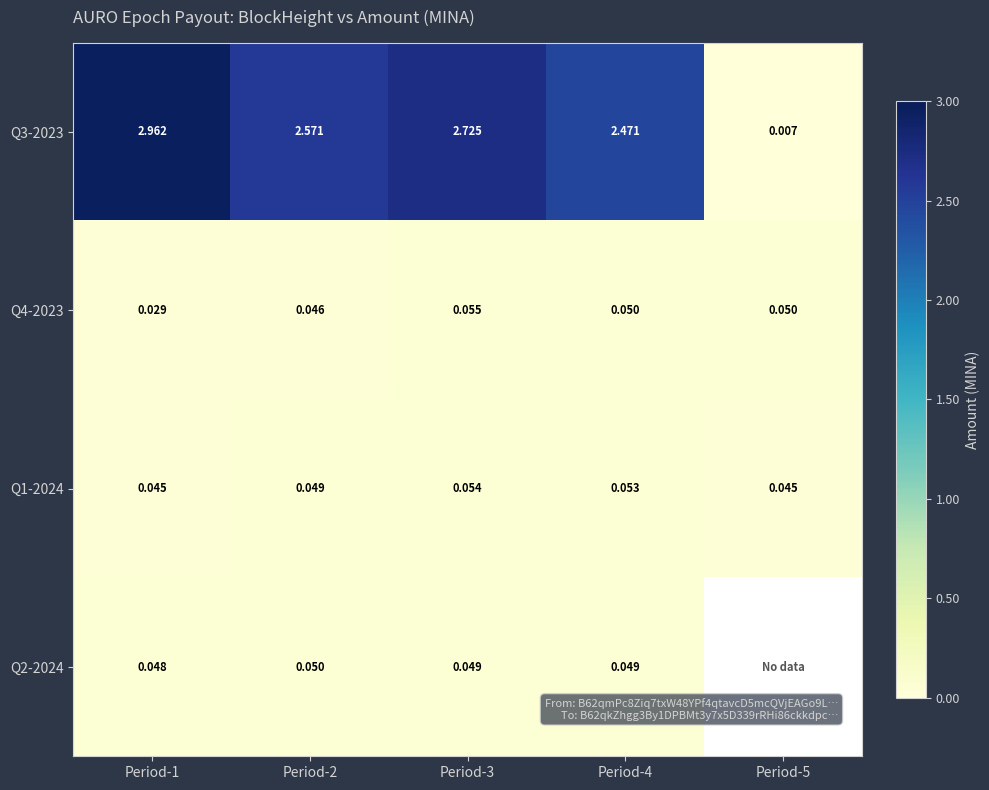

Is the value of Q1-2024 at Period-3 greater than the value of Q3-2023 at Period-2?

No